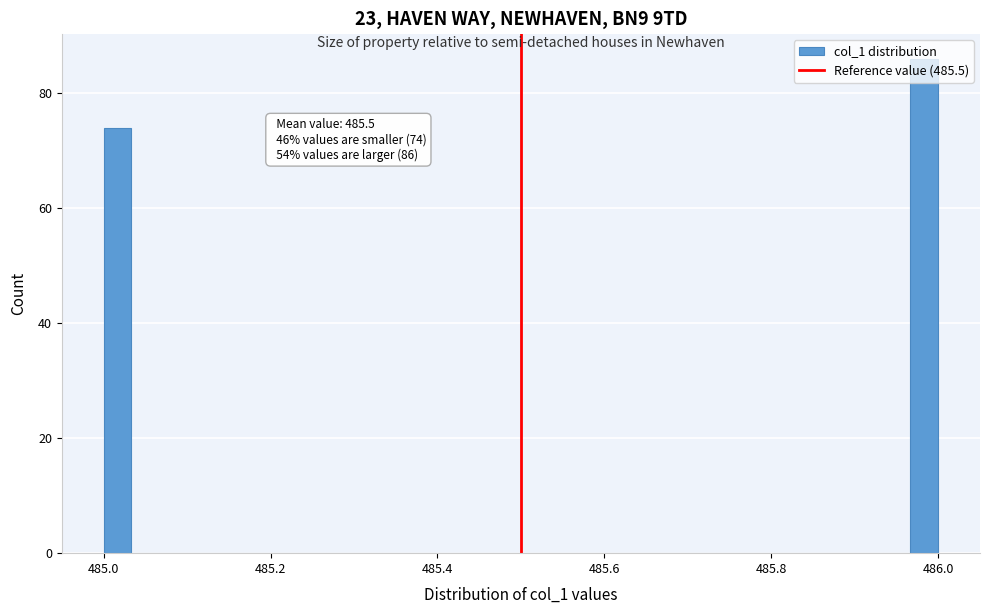

Read against the x-axis, roughly where is the centre of the tallest bar?

485.98